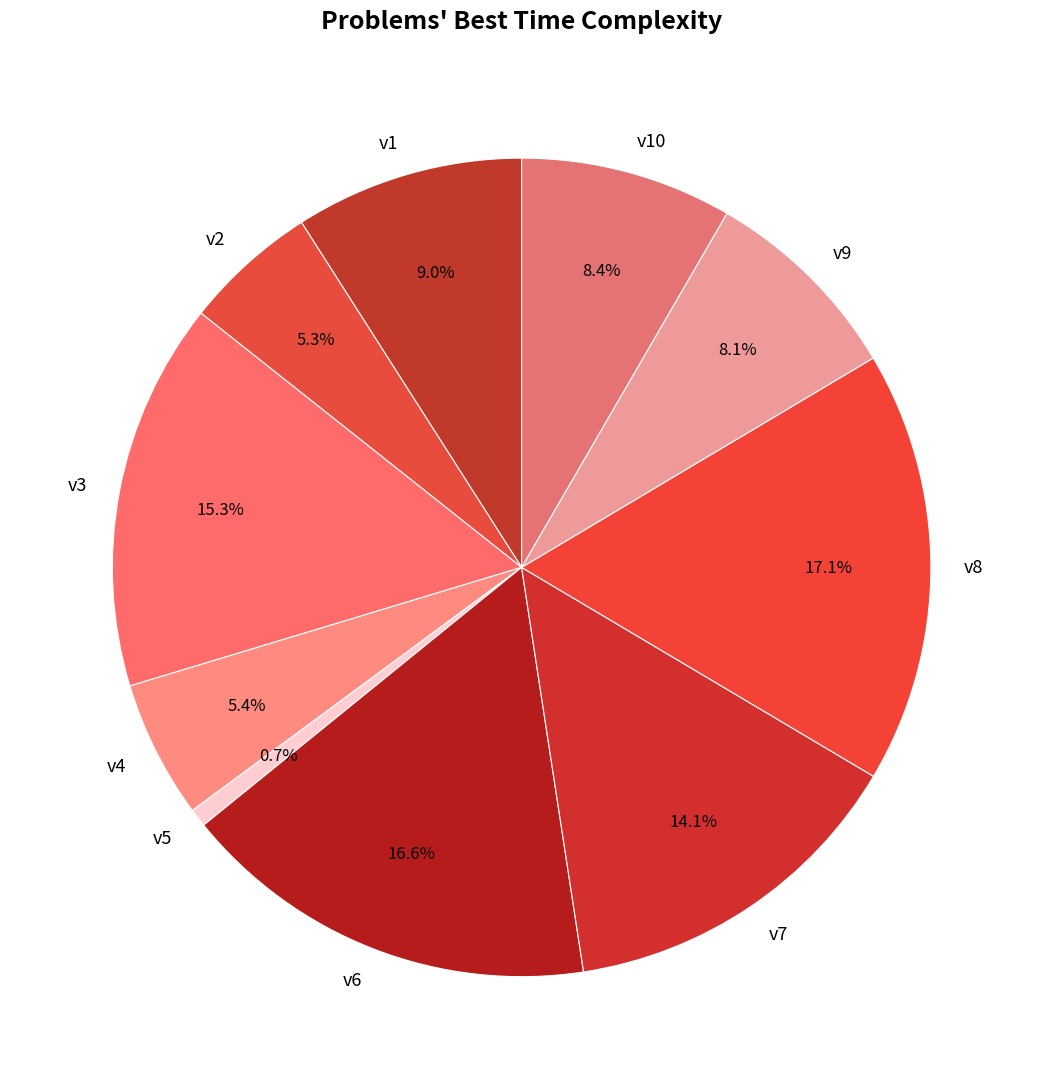

Approximately how many times larger is the value at v9 compared to v3?

0.5